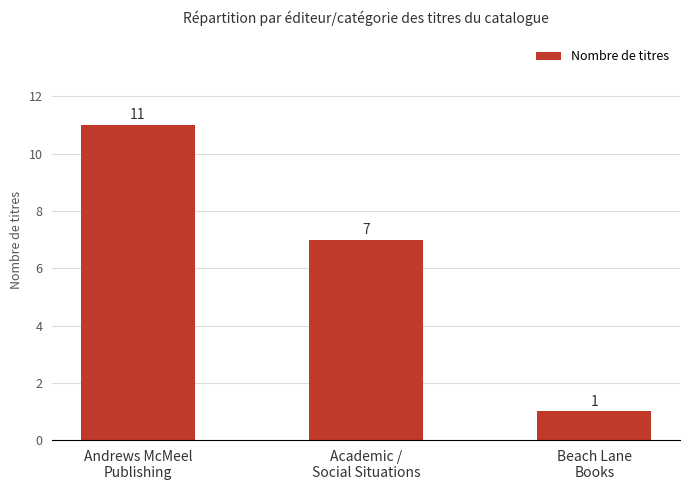

Between Academic /
Social Situations and Beach Lane
Books, which is larger?

Academic /
Social Situations